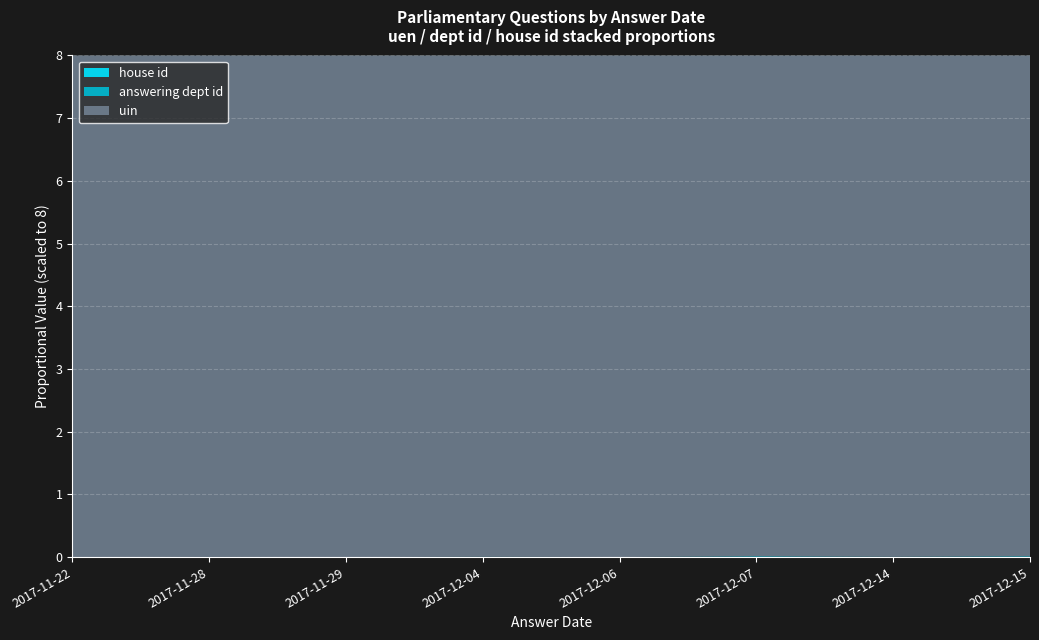

Reading left to right, transcribe all the data shown in this chart.

uin: 2017-11-22=114991	2017-11-28=114785	2017-11-29=114992	2017-12-04=117165	2017-12-06=117880	2017-12-07=118079	2017-12-14=117165	2017-12-15=118079
answering dept id: 2017-11-22=14	2017-11-28=53	2017-11-29=14	2017-12-04=88	2017-12-06=31	2017-12-07=201	2017-12-14=88	2017-12-15=201
house id: 2017-11-22=1	2017-11-28=1	2017-11-29=1	2017-12-04=1	2017-12-06=1	2017-12-07=1	2017-12-14=1	2017-12-15=1